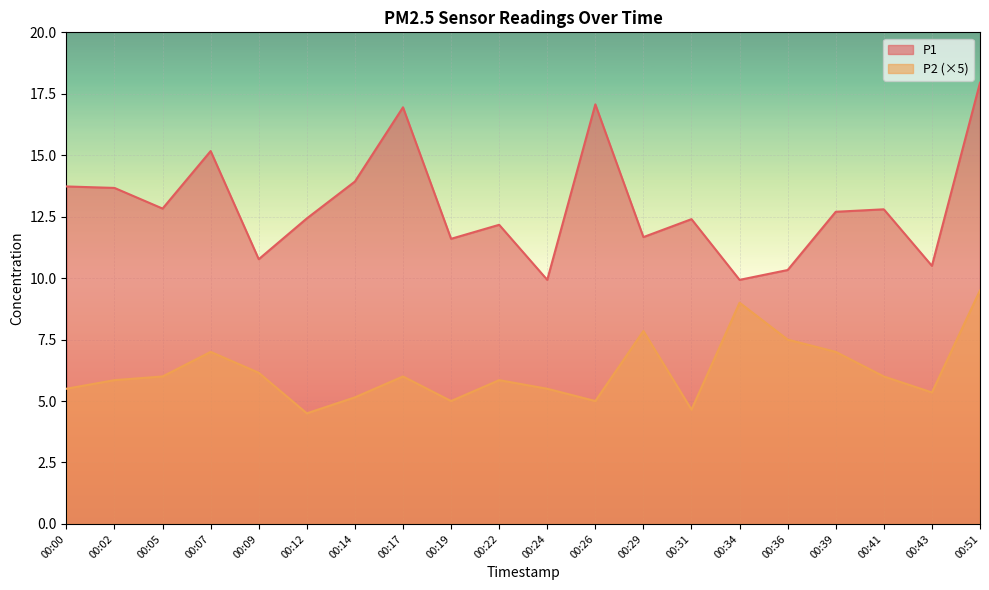

Which series has the widest spread of values?

P1